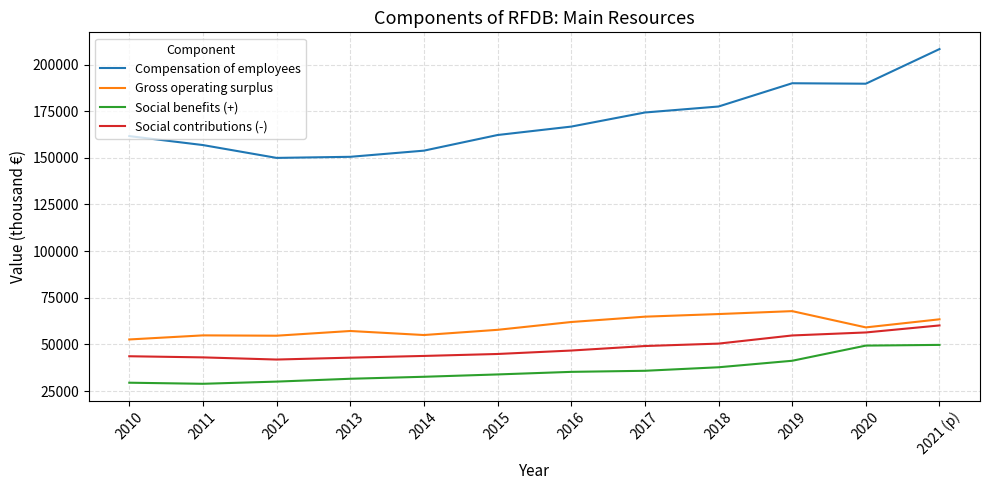

What is the total value across all series at 2012?

276567